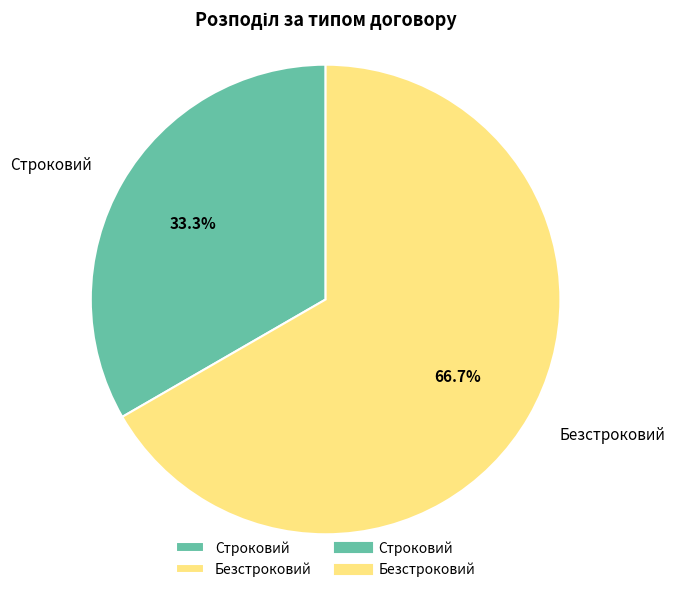

Count the number of slices in the pie.

2